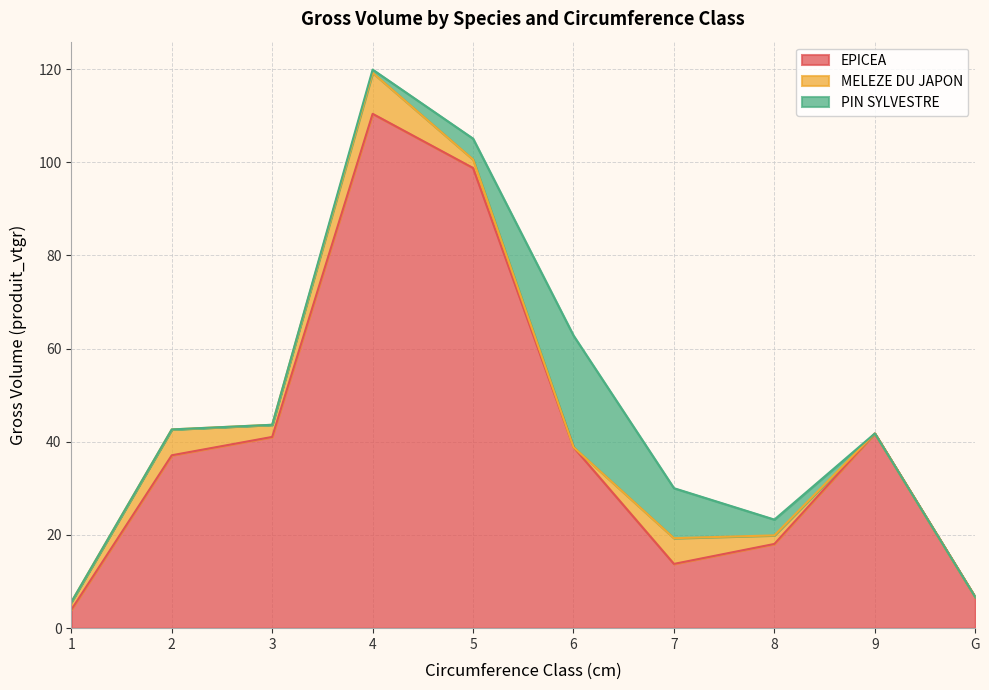

The MELEZE DU JAPON series shows 3.8 at 7. True or false?

False